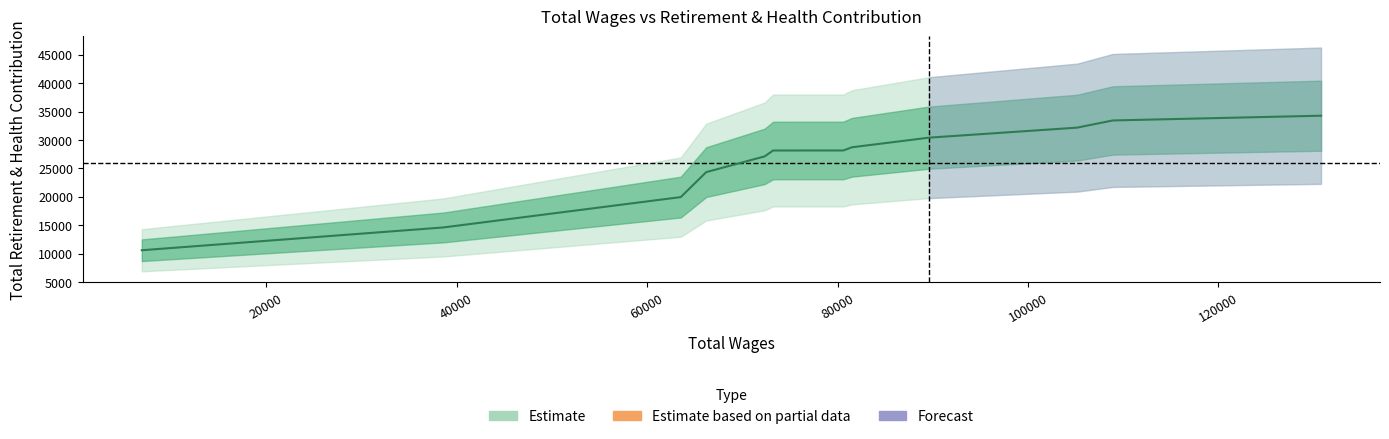

How many lines are shown in the chart?

1